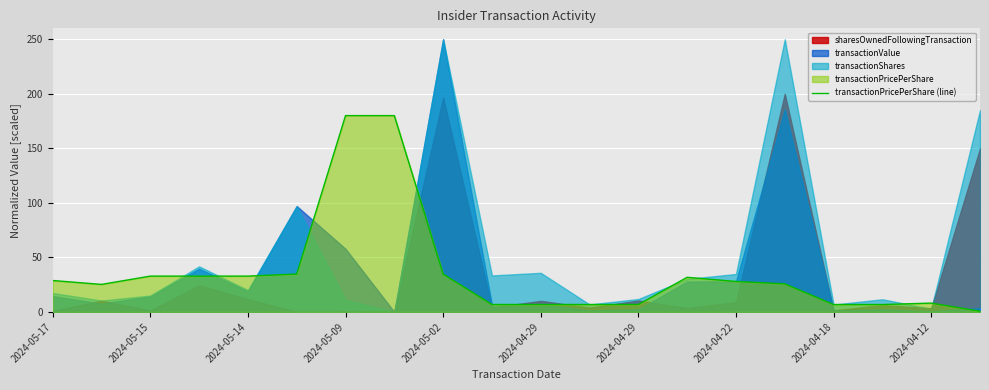

What is the difference between the maximum and minimum values?

179.4